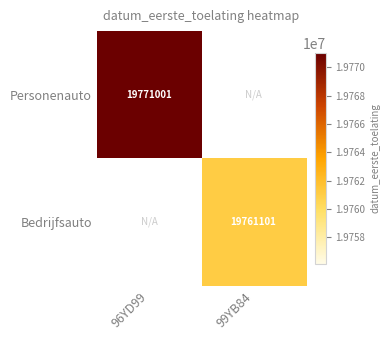

Is it true that Bedrijfsauto equals 33592550 at 99YB84?

False